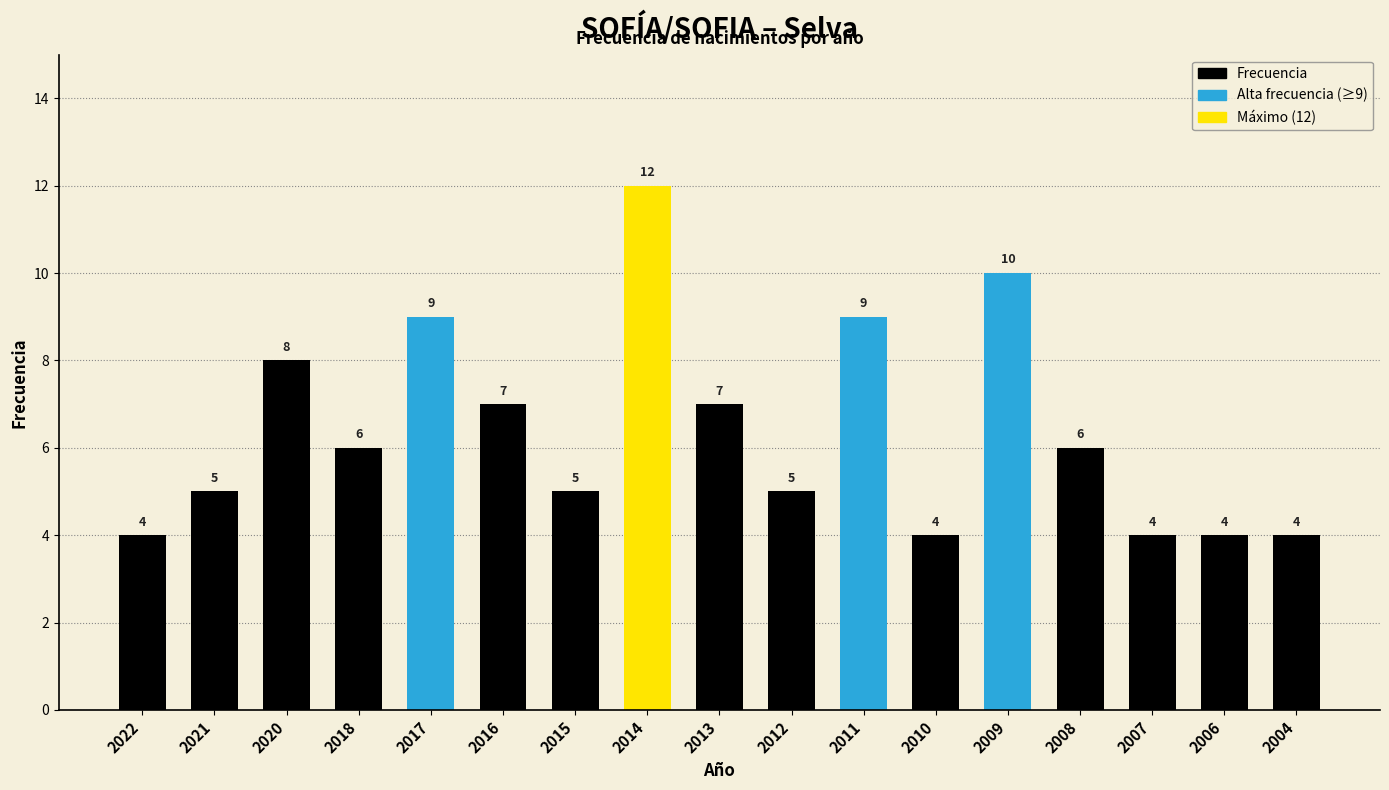

What is the change in value from 2018 to 2009?

+4